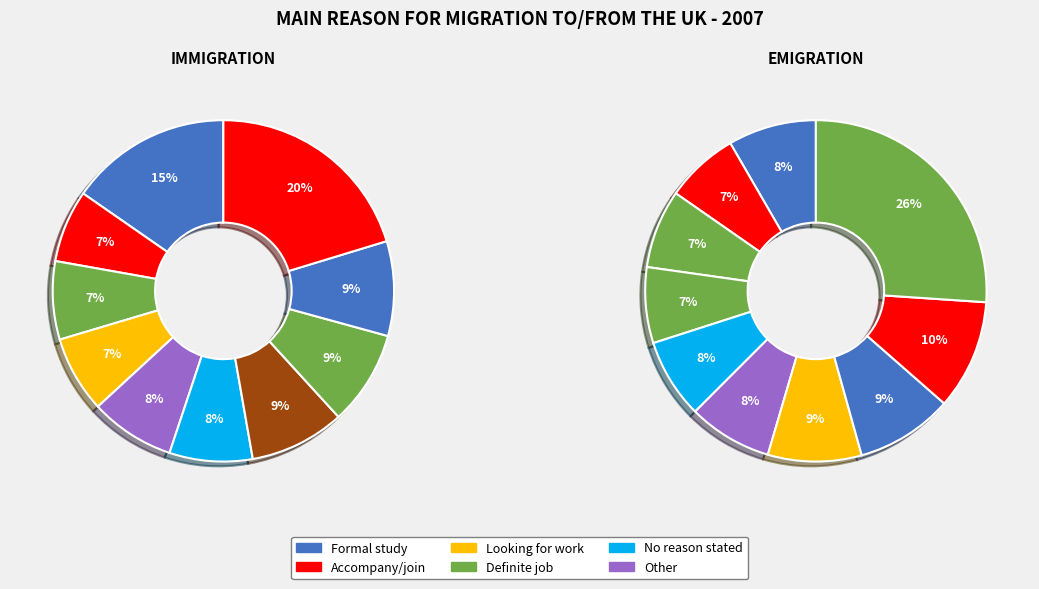

What percentage do 7 and 8 together represent?

17.9%